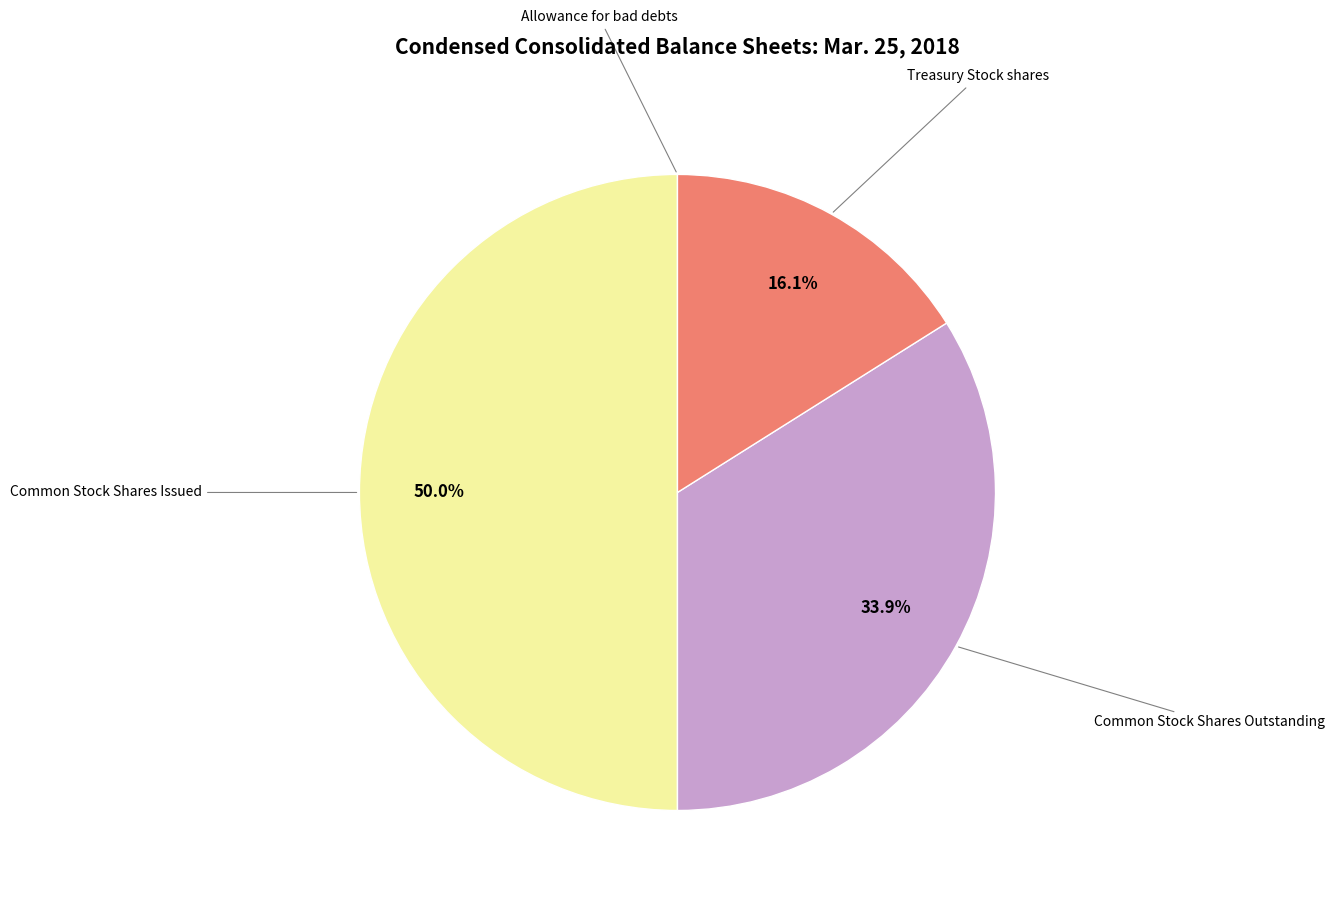

How many segments does this pie chart have?

4